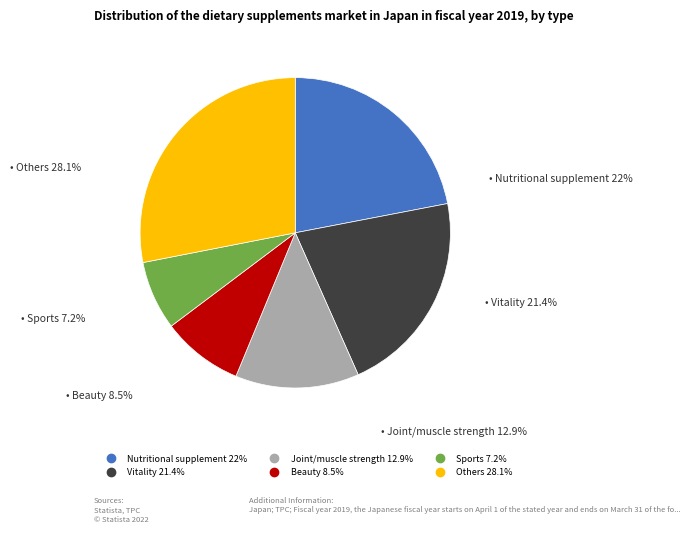

To the nearest percent, what is the average slice percentage?

17%